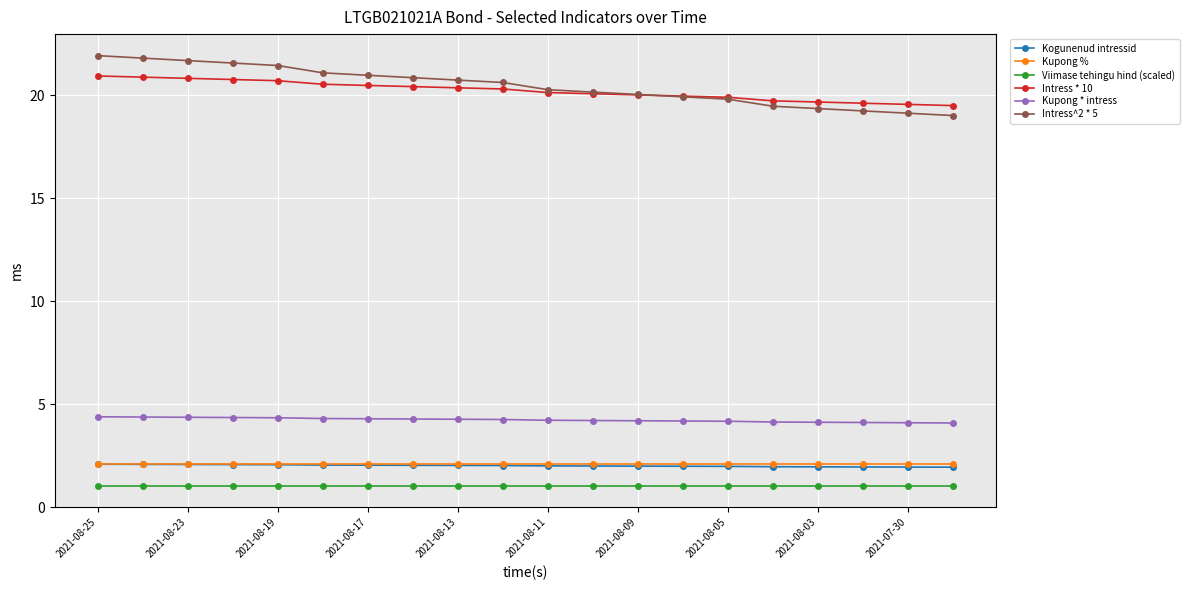

Which series has the widest spread of values?

Intress^2 * 5